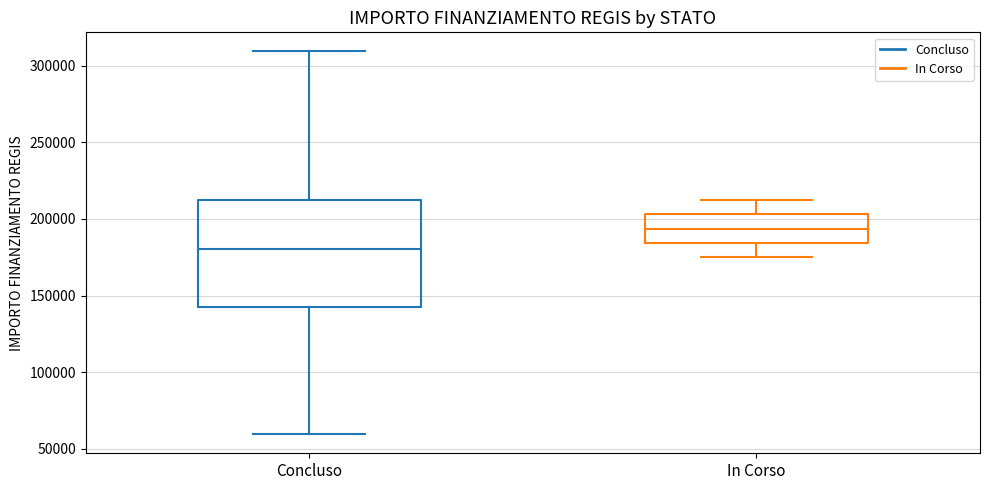

Which box's median line is the lowest?

Concluso